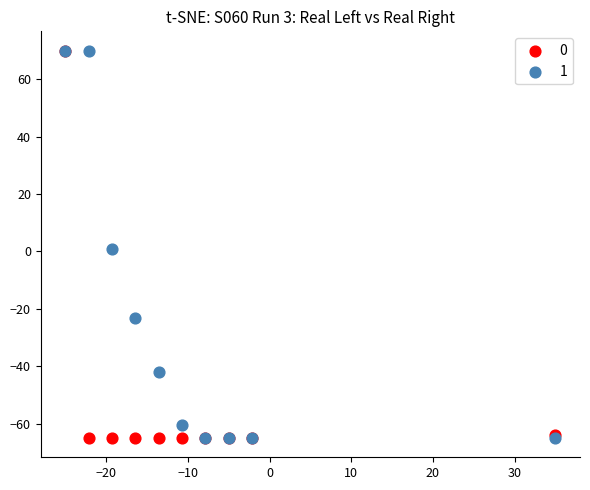

What are all the series names shown in the legend?

0, 1